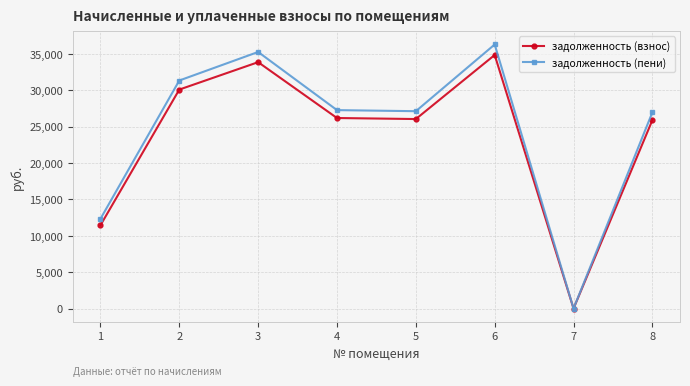

Which series has the largest range (max minus min)?

задолженность (пени)